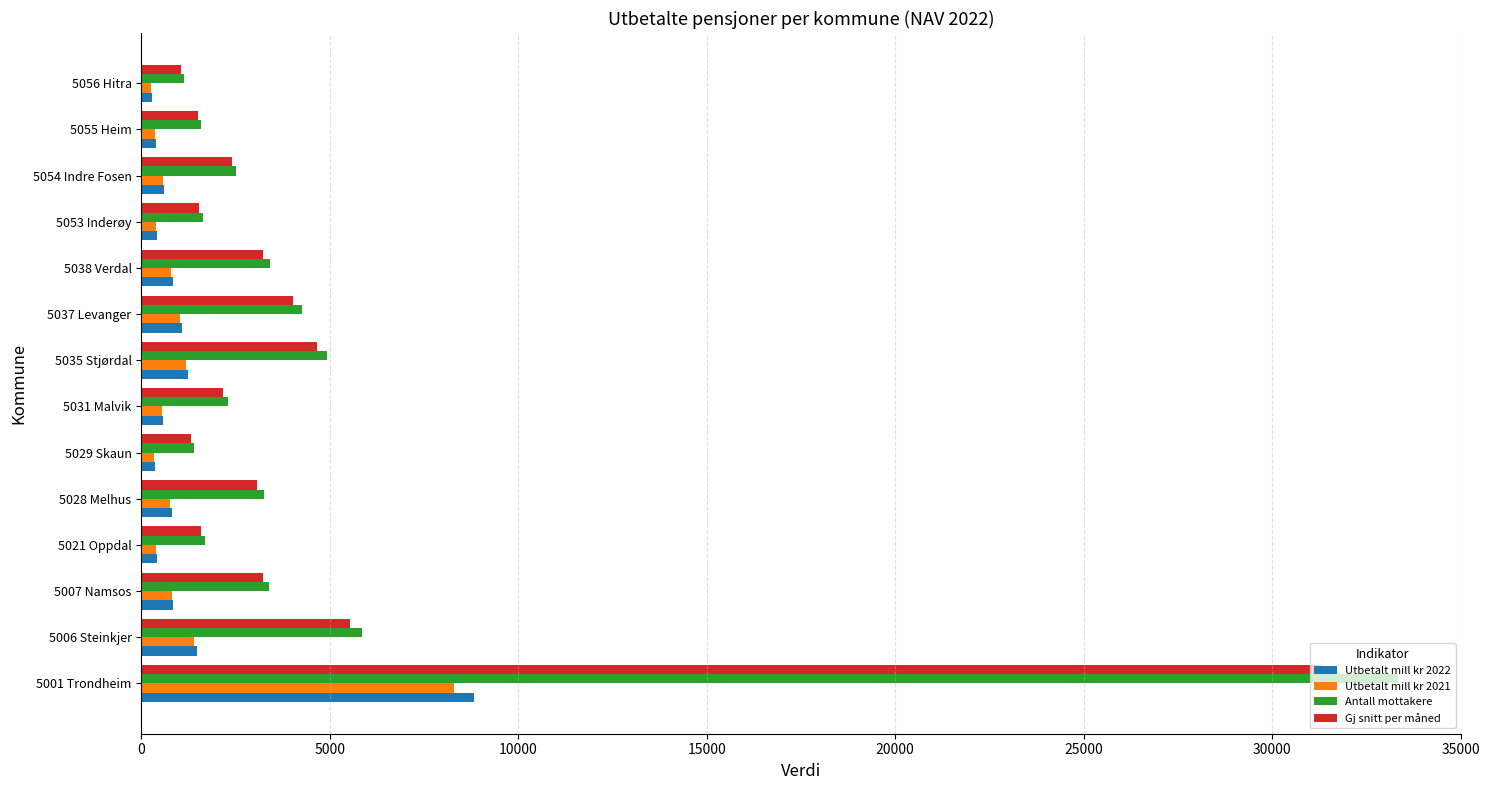

How many series are shown in this chart?

4